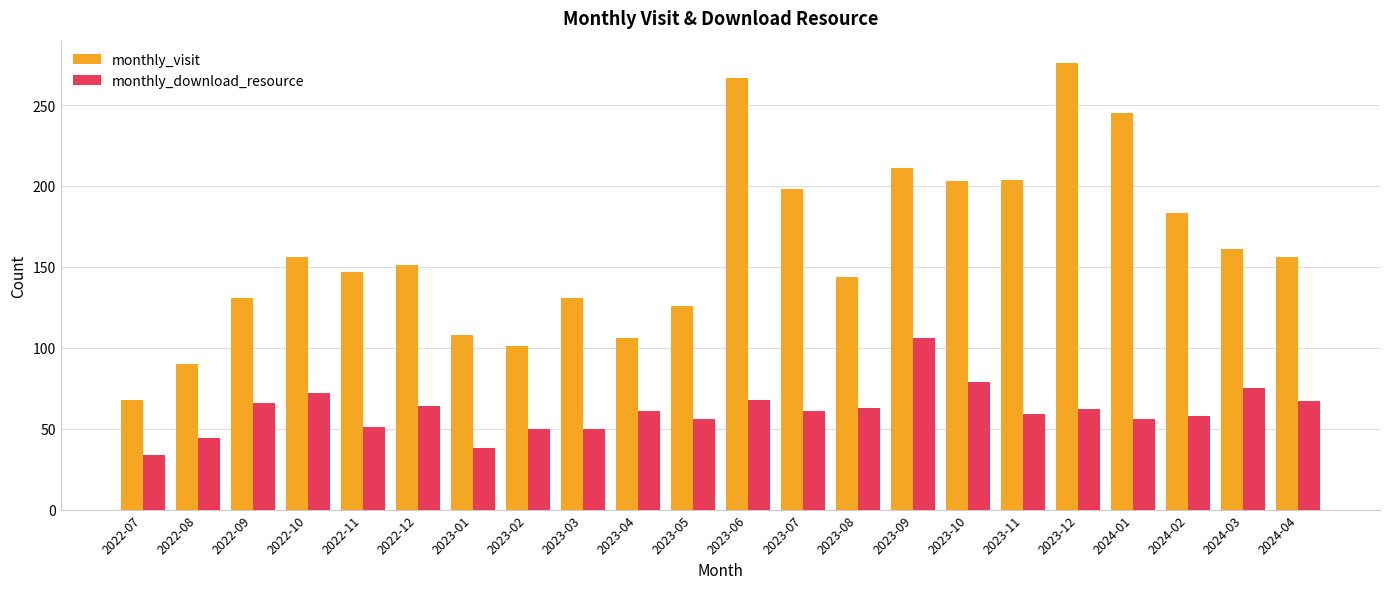

What are all the series names shown in the legend?

monthly_visit, monthly_download_resource